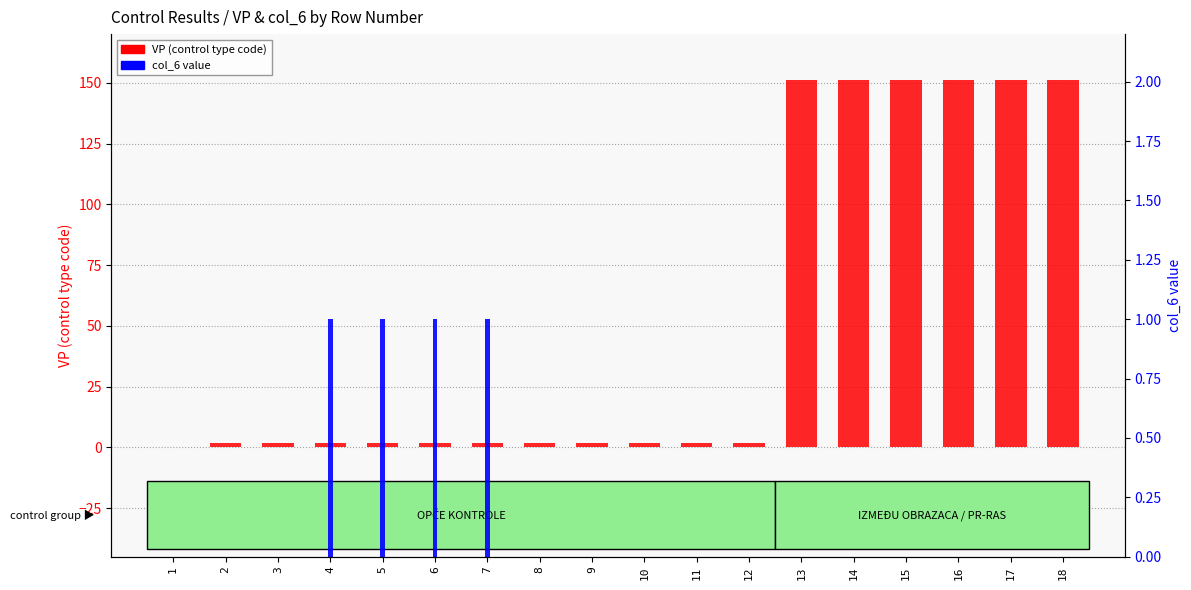

What are all the series names shown in the legend?

VP (control type code), col_6 value